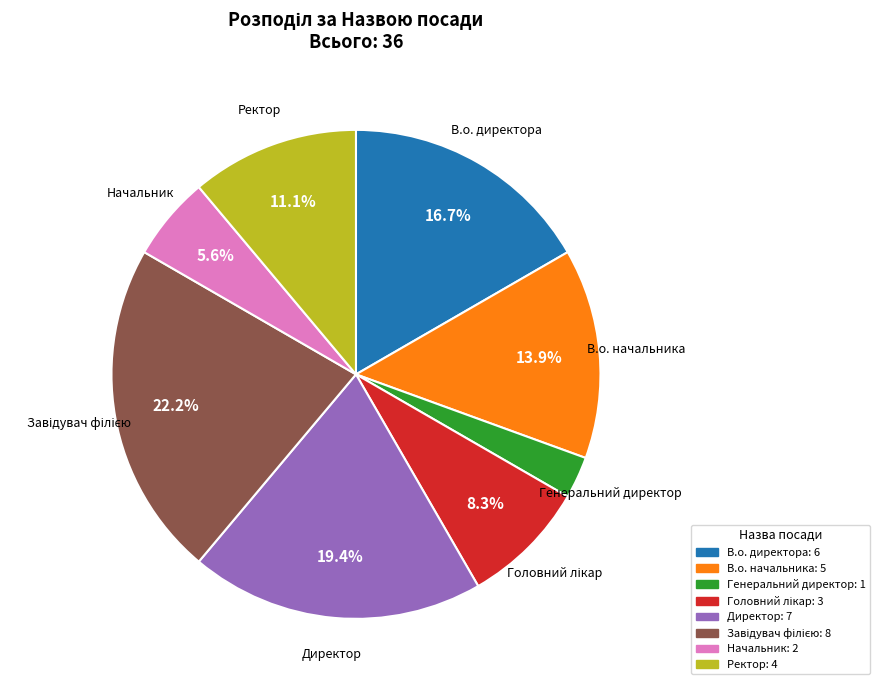

To the nearest percent, what percentage of the pie is Ректор?

11%